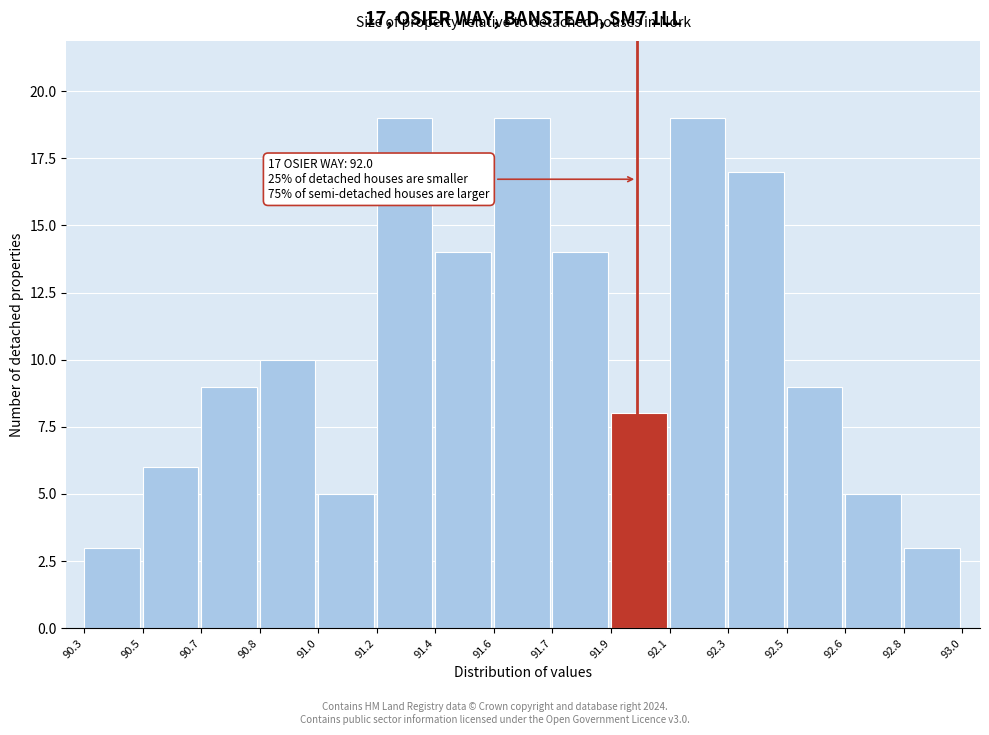

Reading left to right, what are all the values shown in this chart?

3	6	9	10	5	19	14	19	14	8	19	17	9	5	3